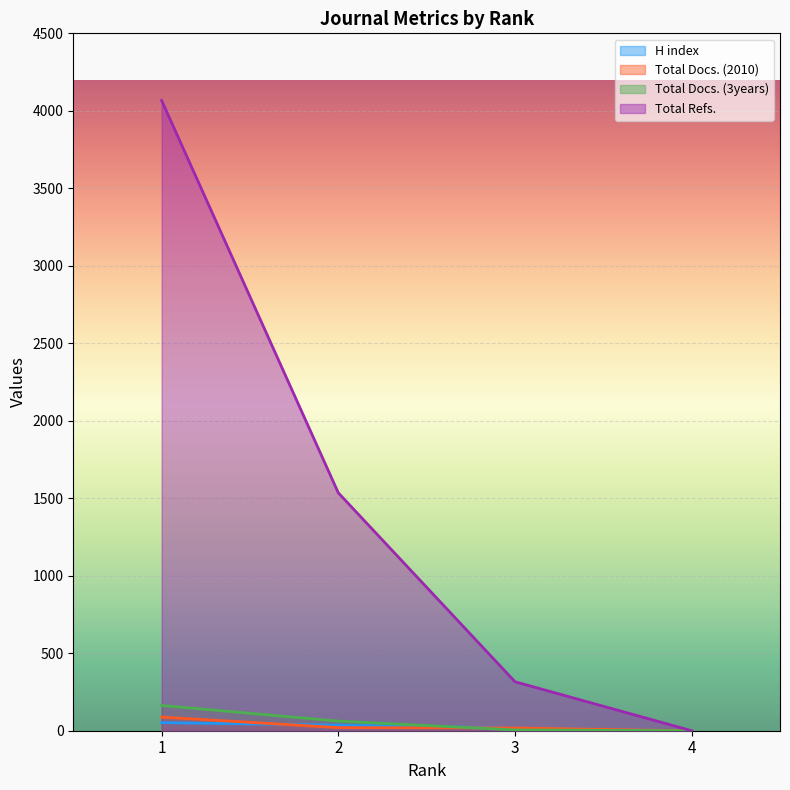

Which category has the lowest value in the Total Refs. series?

4